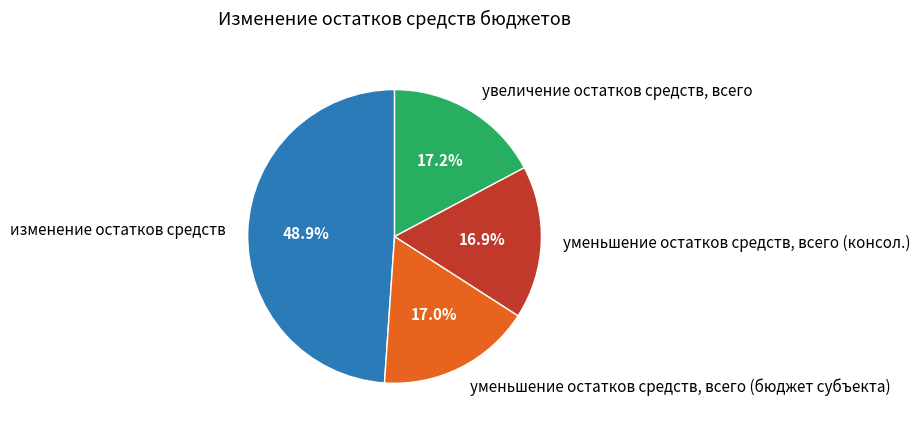

Is there a majority slice in this chart?

No